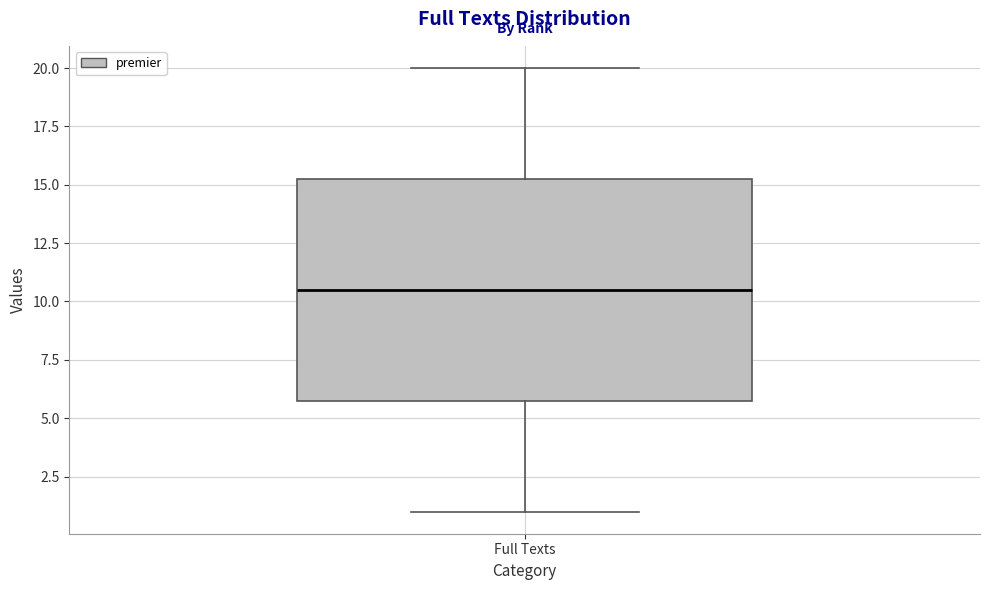

Transcribe this box plot: give where the median line is, the range the box spans, and where the two whiskers end, as read against the y-axis. The values are not printed on the chart, so give them approximately, as read against the axis.

median 10.5, box 6.0 to 15.5, whiskers 1.0 to 20.0